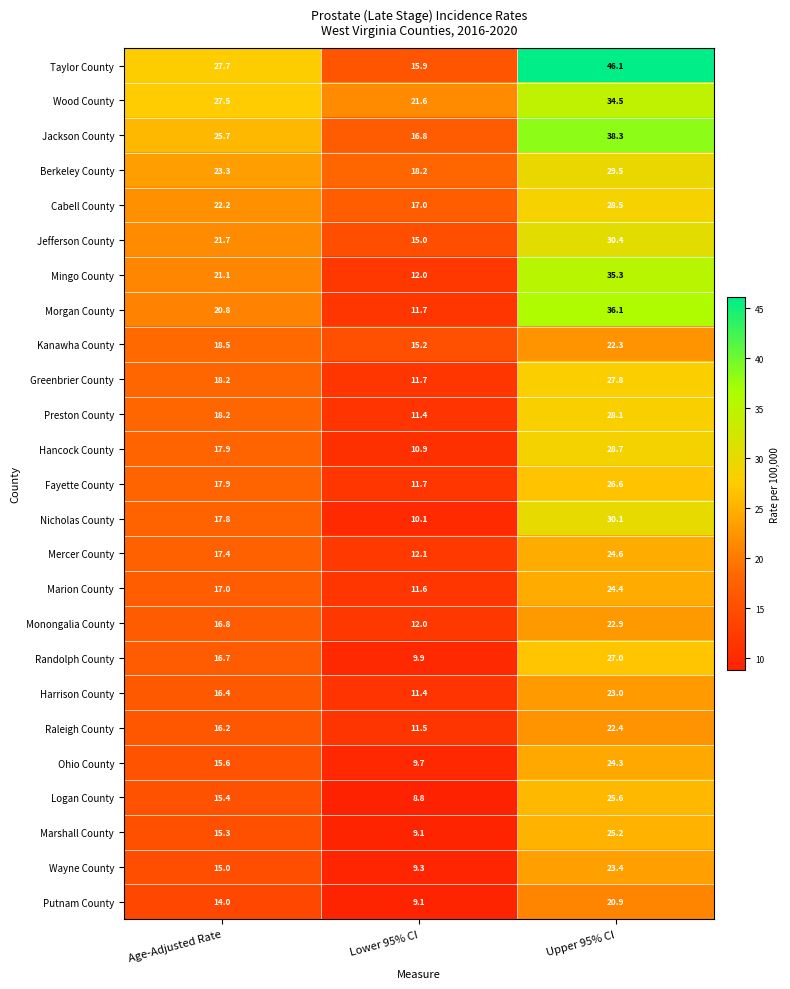

What is the maximum value for Greenbrier County?

27.8